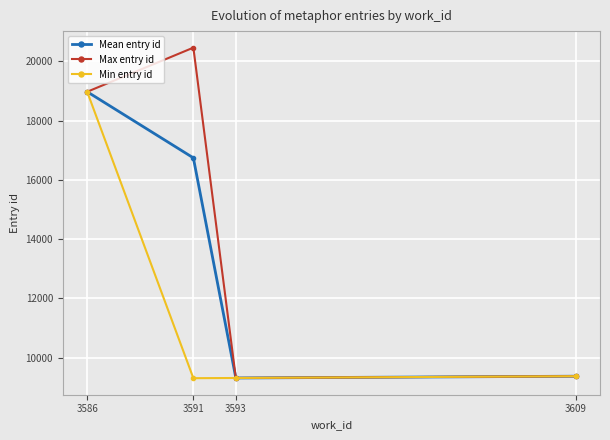

Rank the series by their average value, from highest to lowest.

Max entry id, Mean entry id, Min entry id